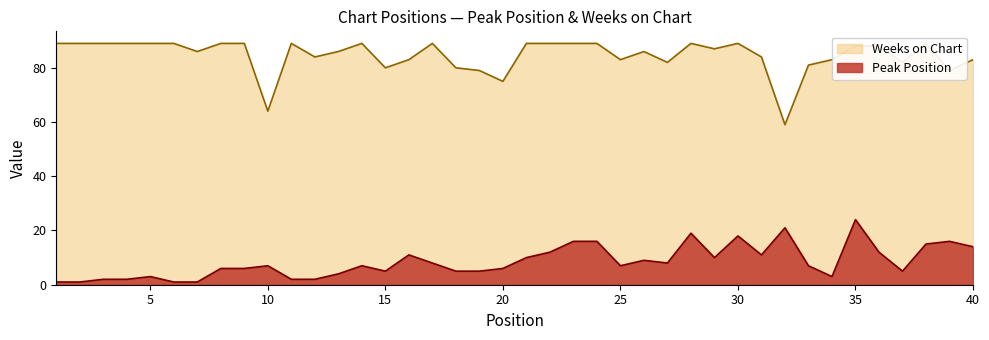

Rank the series by their maximum value, from lowest to highest.

Peak Position, Weeks on Chart